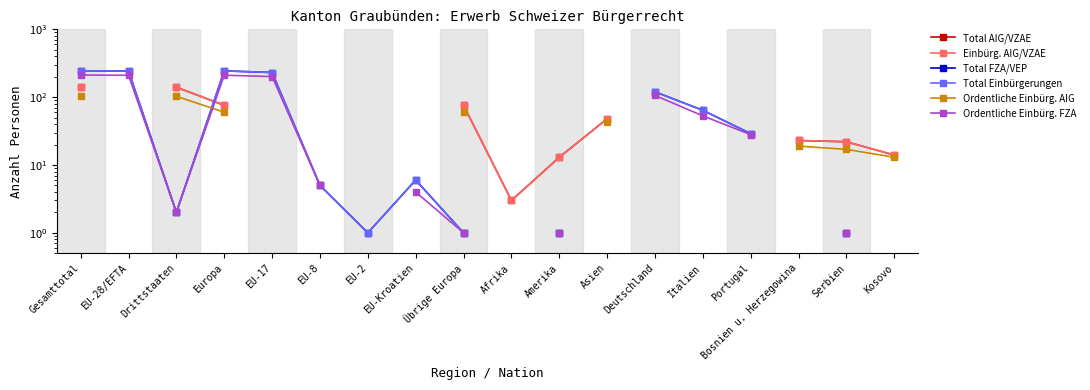

What is the difference between the Total FZA/VEP values at Gesamttotal and EU-17?

14.0